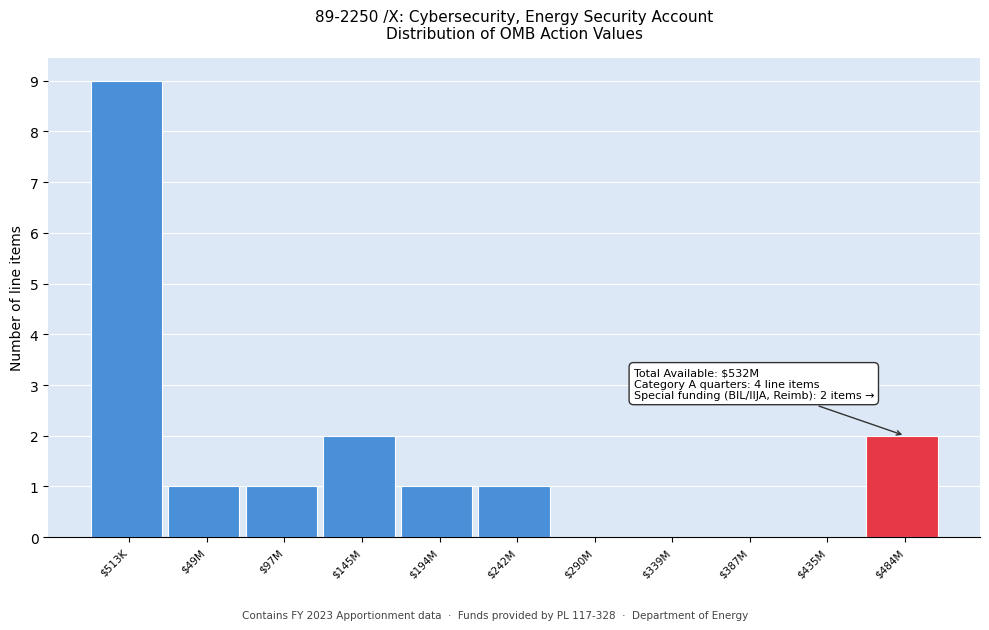

What is the greatest value displayed?

9